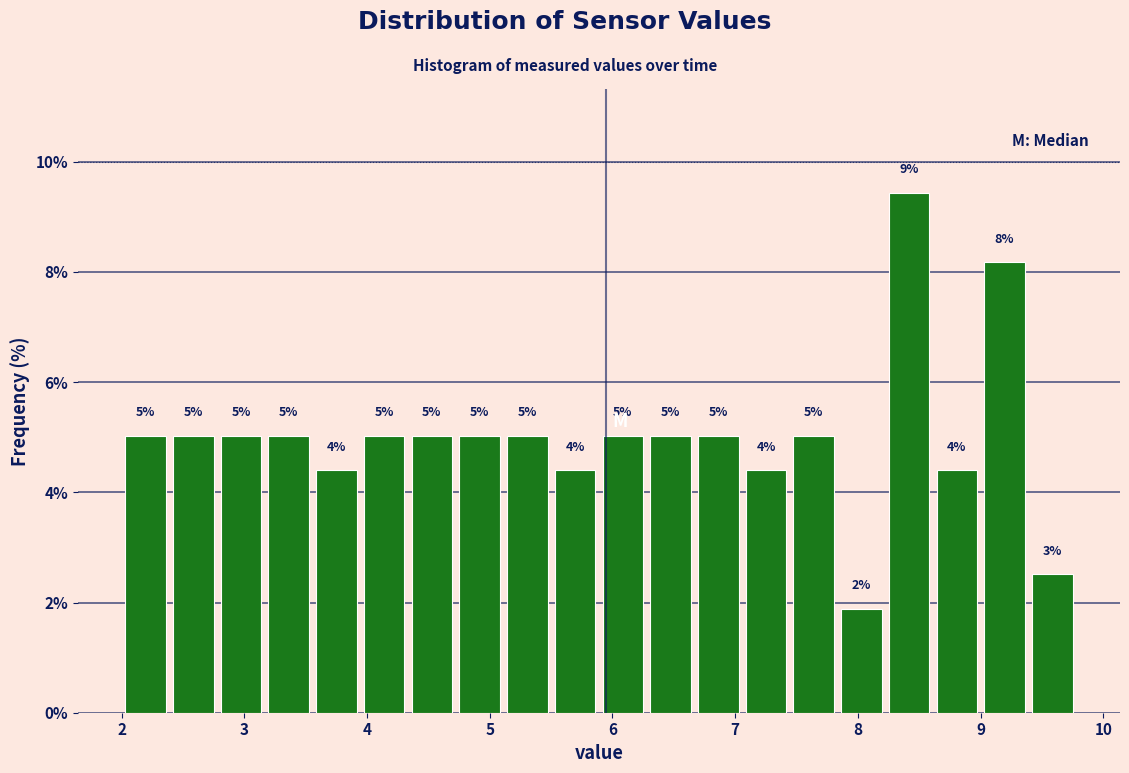

Around what value on the x-axis is the tallest bar? Give the approximate position of its centre, as read against the axis.

8.4